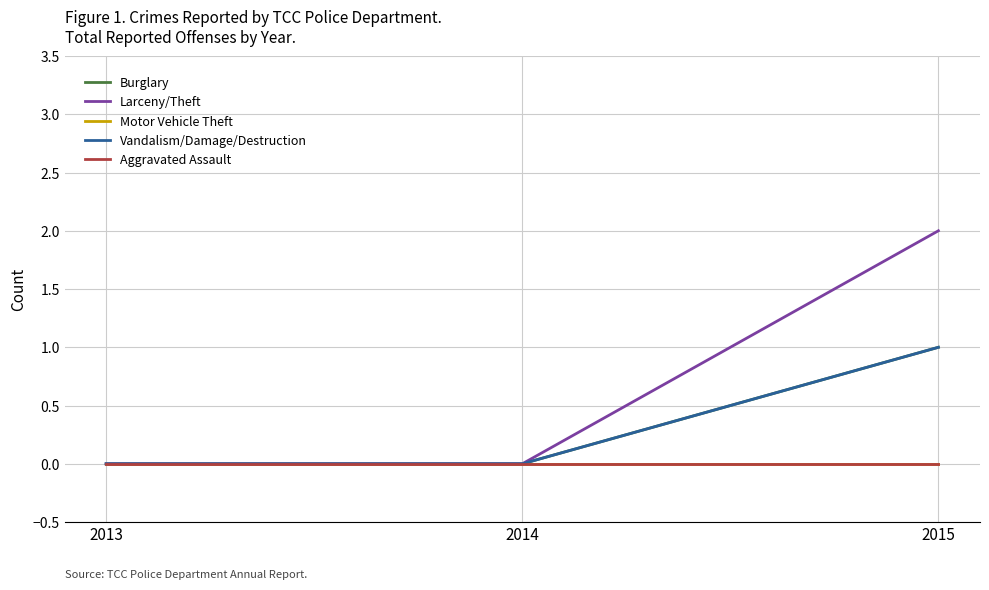

How many lines are shown in the chart?

5